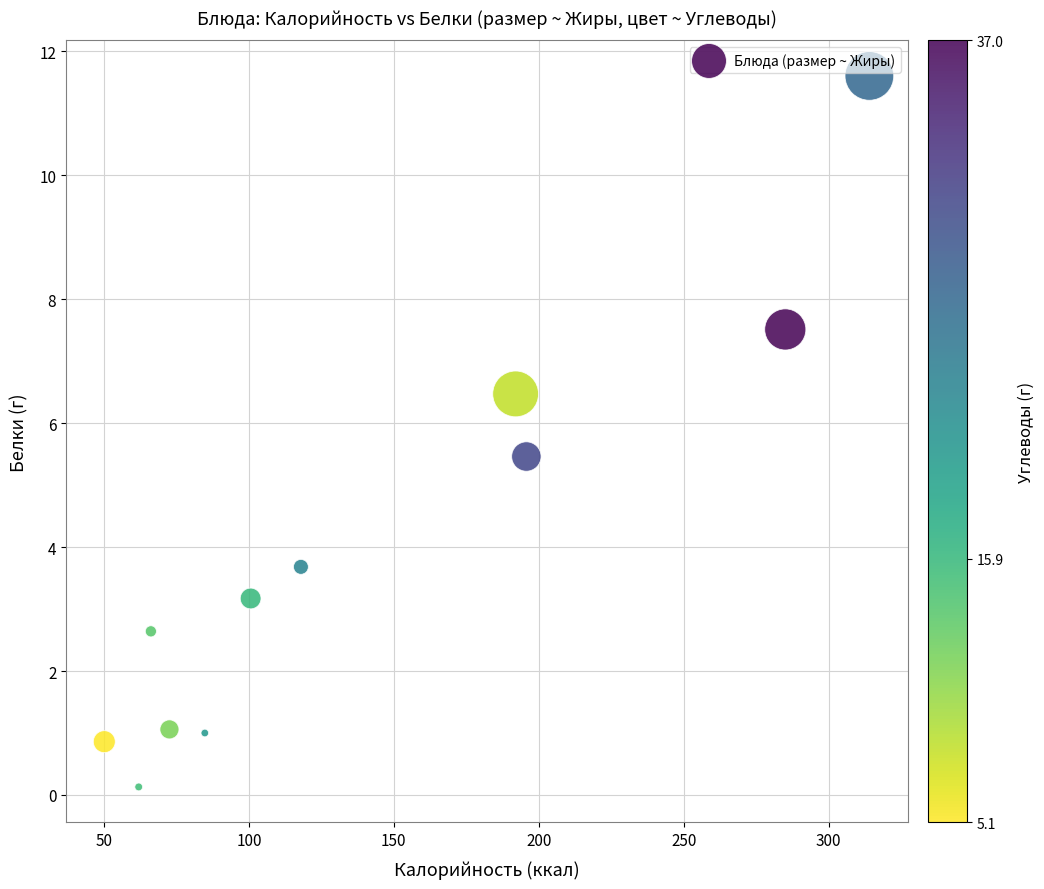

What is the range of Y values (max minus min)?

11.5